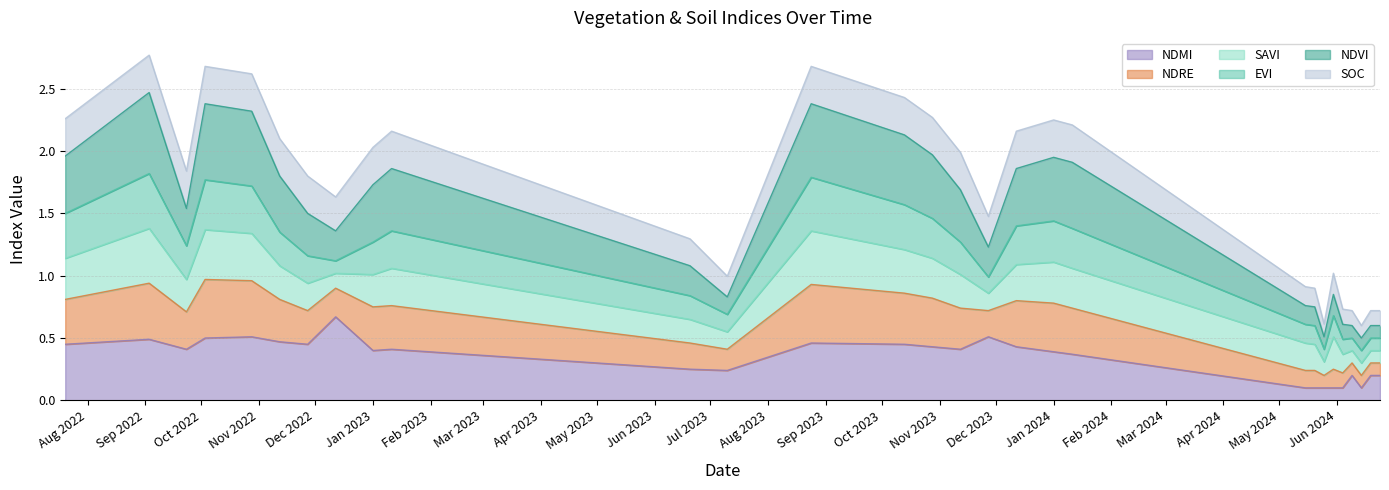

At which category does ndmi reach its first local valley?

23-09-2022